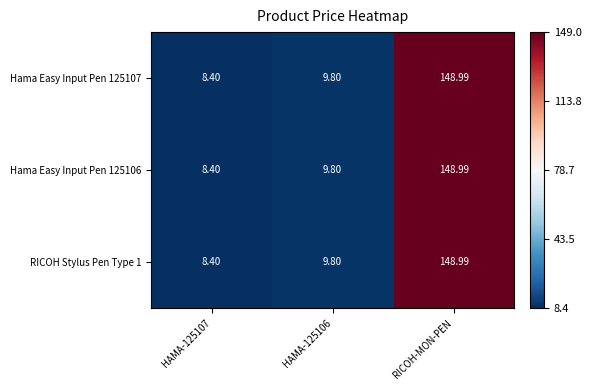

Which label corresponds to the largest value in the chart?

RICOH-MON-PEN